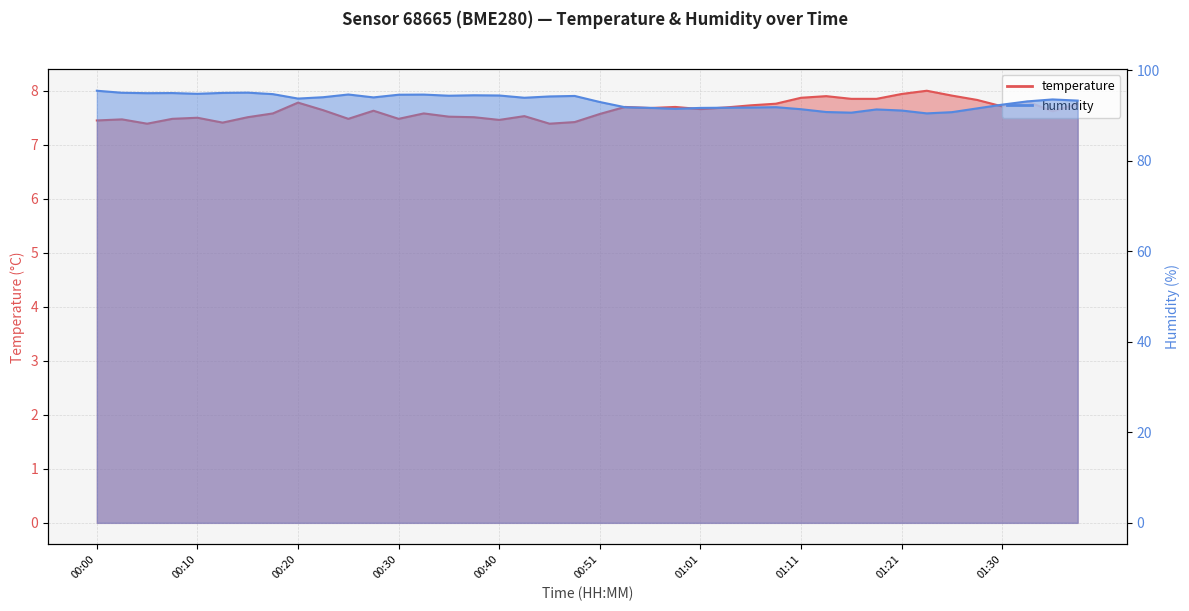

List the series in order of their peak value, lowest first.

temperature, humidity